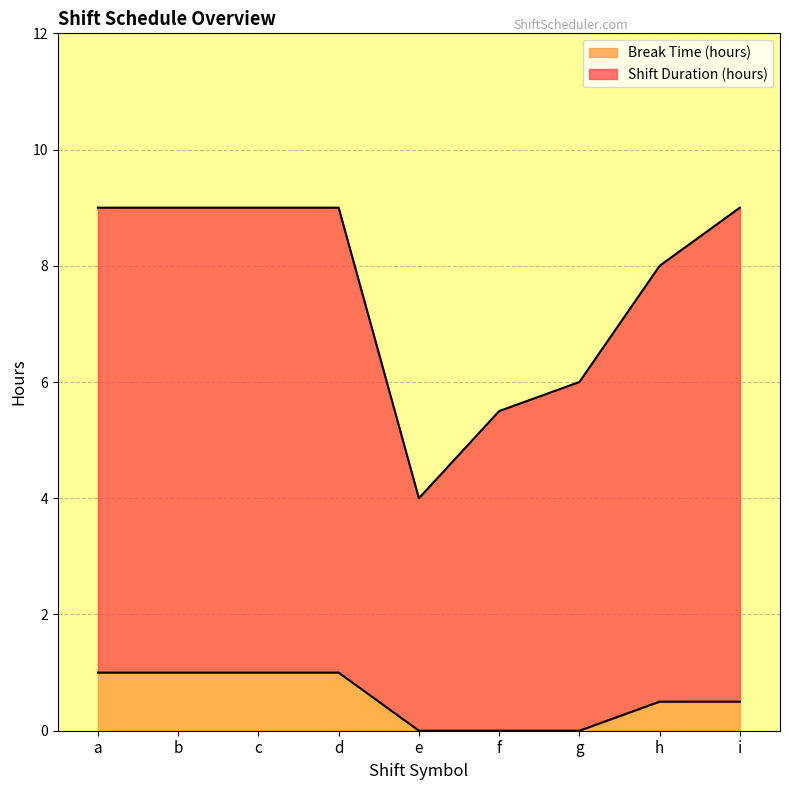

What is the value of the Shift Duration (hours) point at the 2nd from the left?

9.0